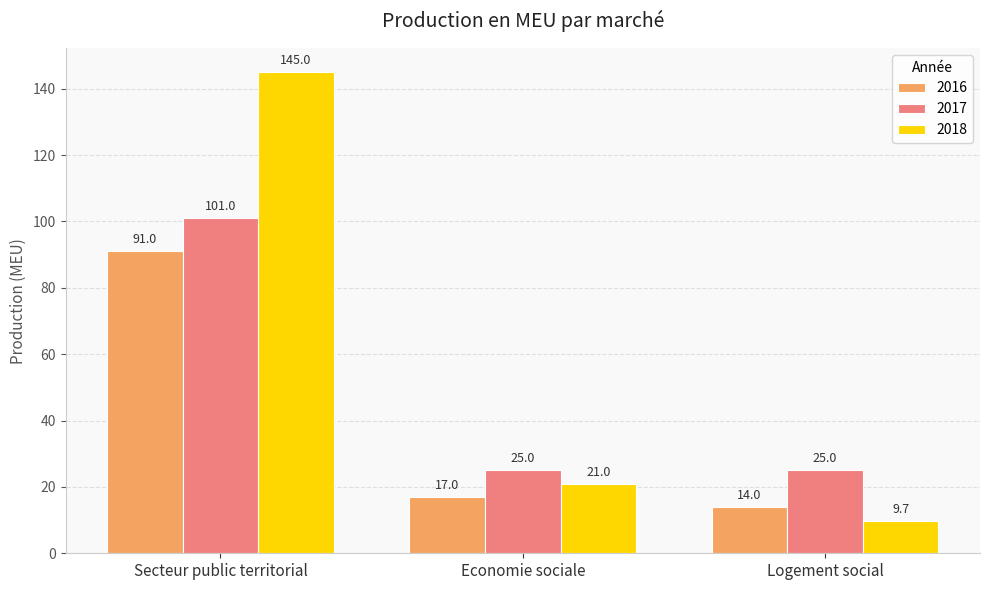

Reading left to right, list all the values displayed in this chart.

2016: Secteur public territorial=91.0	Economie sociale=17.0	Logement social=14.0
2017: Secteur public territorial=101.0	Economie sociale=25.0	Logement social=25.0
2018: Secteur public territorial=145.0	Economie sociale=21.0	Logement social=9.7